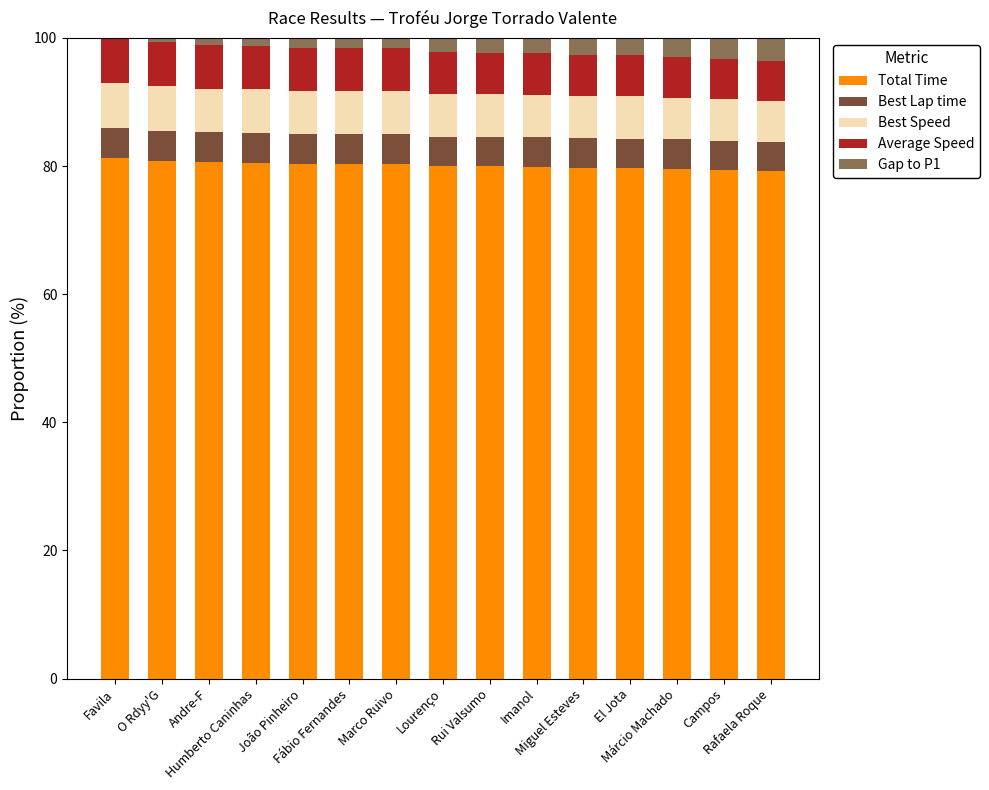

What is the highest value of the Total Time series?

81.2